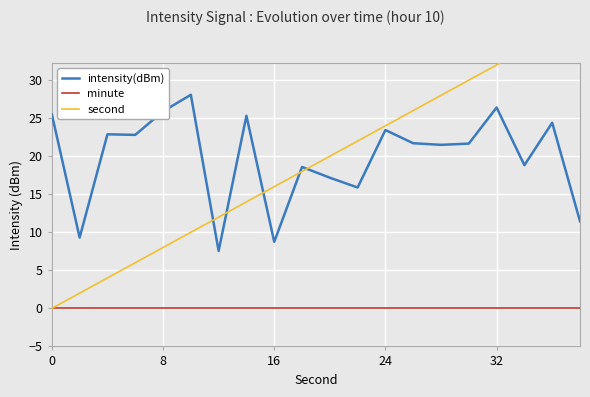

Is it true that minute equals 0.0 at 24?

True